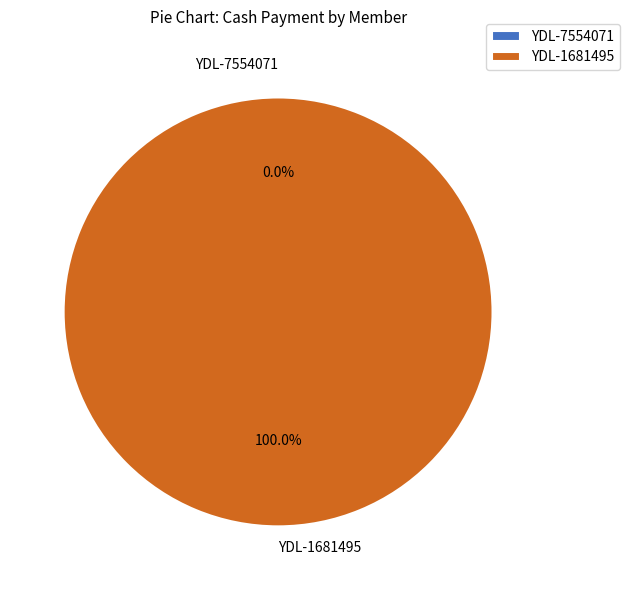

What is the change in value from YDL-7554071 to YDL-1681495?

+3000